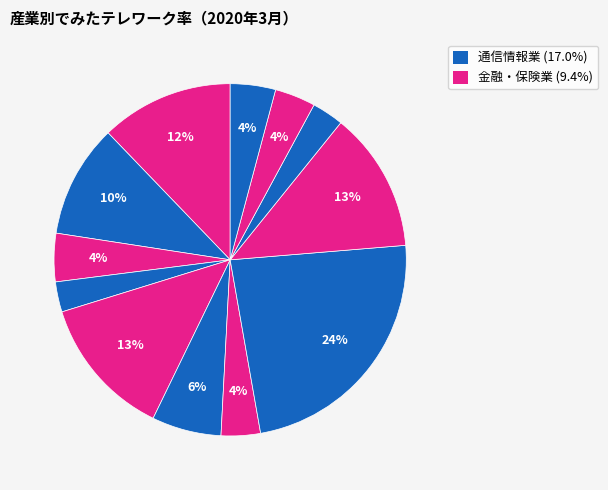

How many segments does this pie chart have?

12